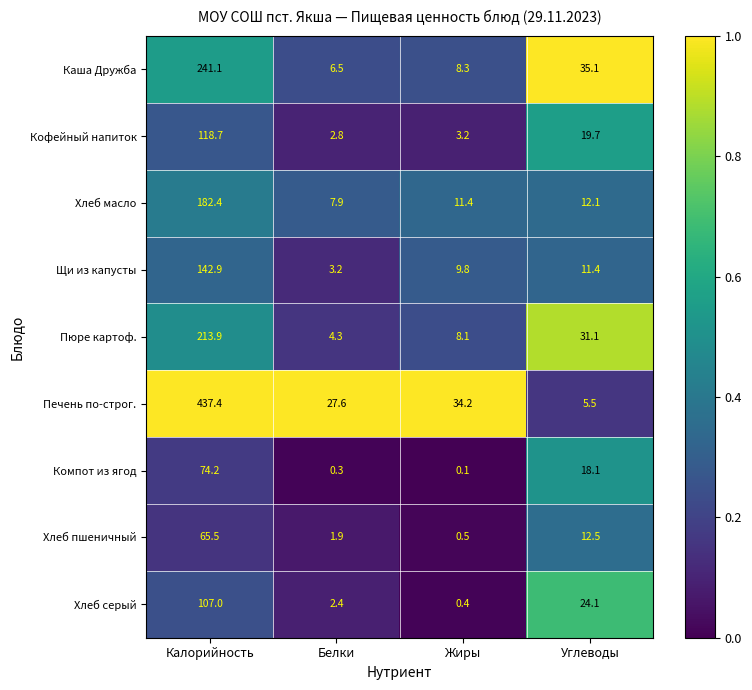

Is it true that Каша Дружба equals 59.0 at Углеводы?

False